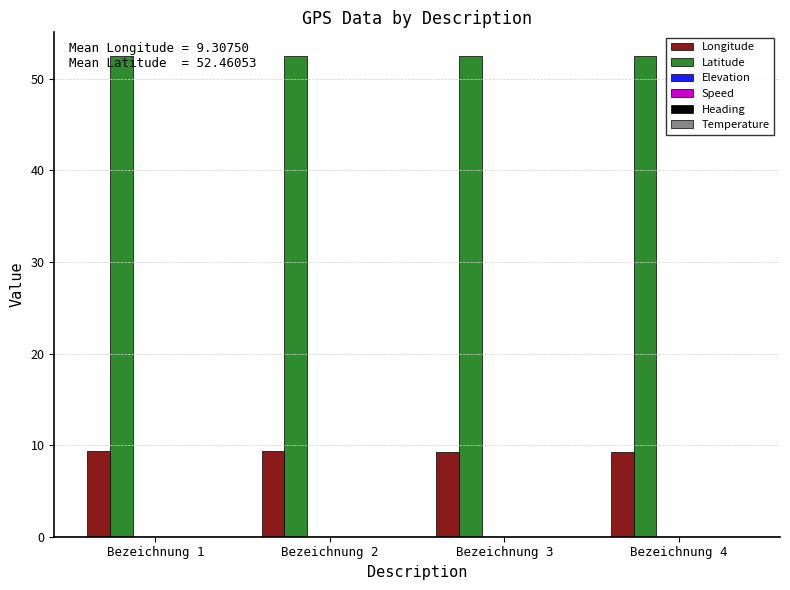

List the series in order of their peak value, highest first.

Latitude, Longitude